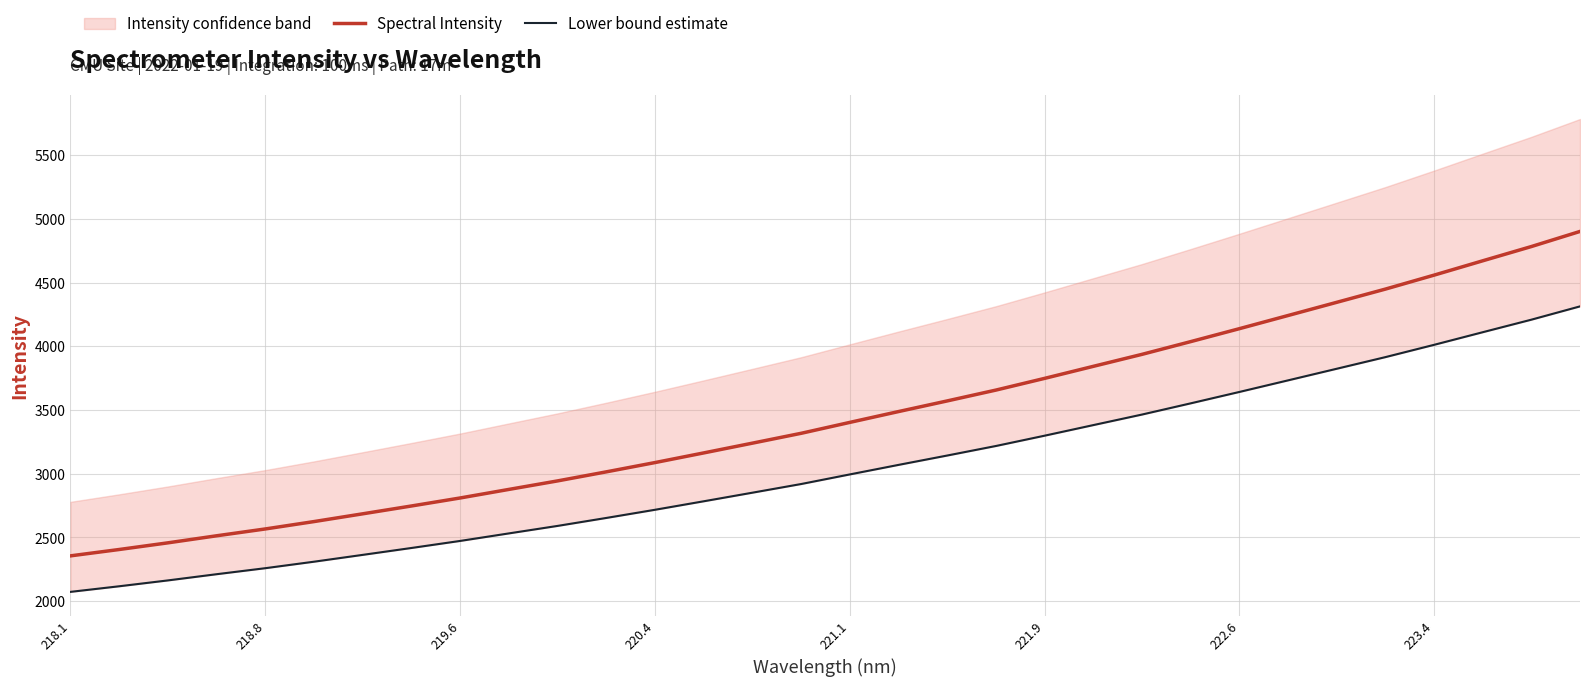

Which series has the largest range (max minus min)?

Spectral Intensity